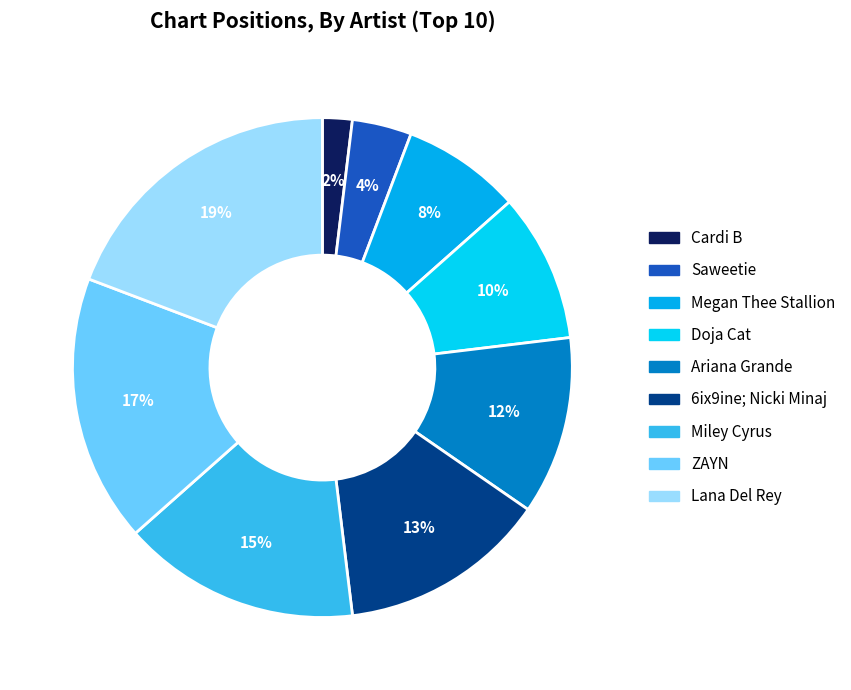

Does ZAYN represent more than half of the total?

No